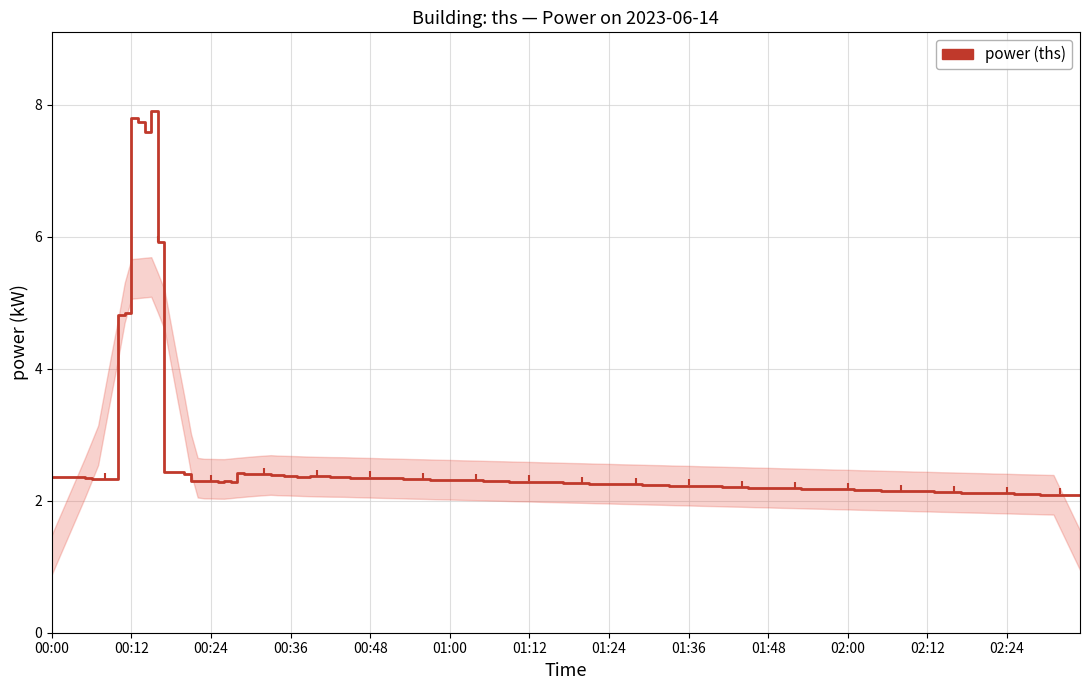

Count the number of data series in this chart.

1